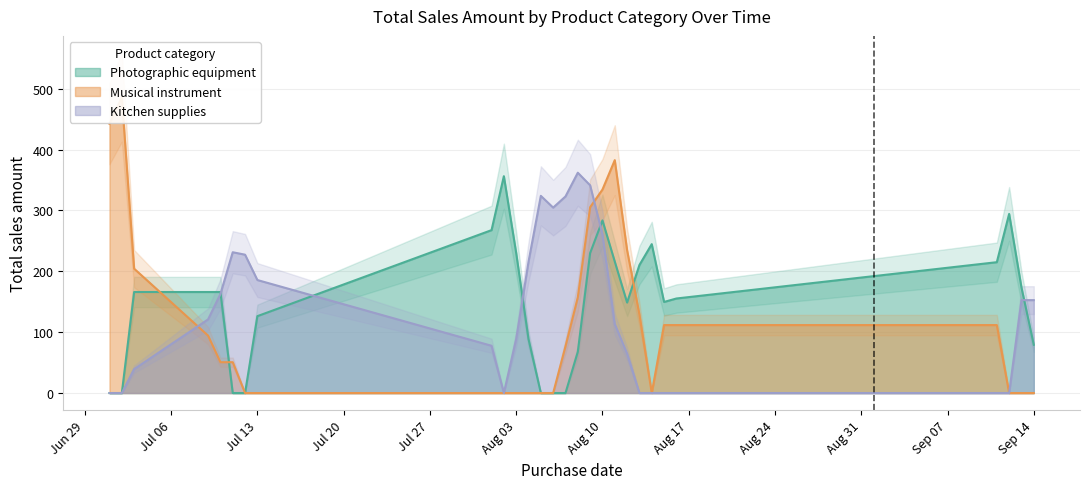

The Musical instrument series shows 0 at 2021-08-05. True or false?

True